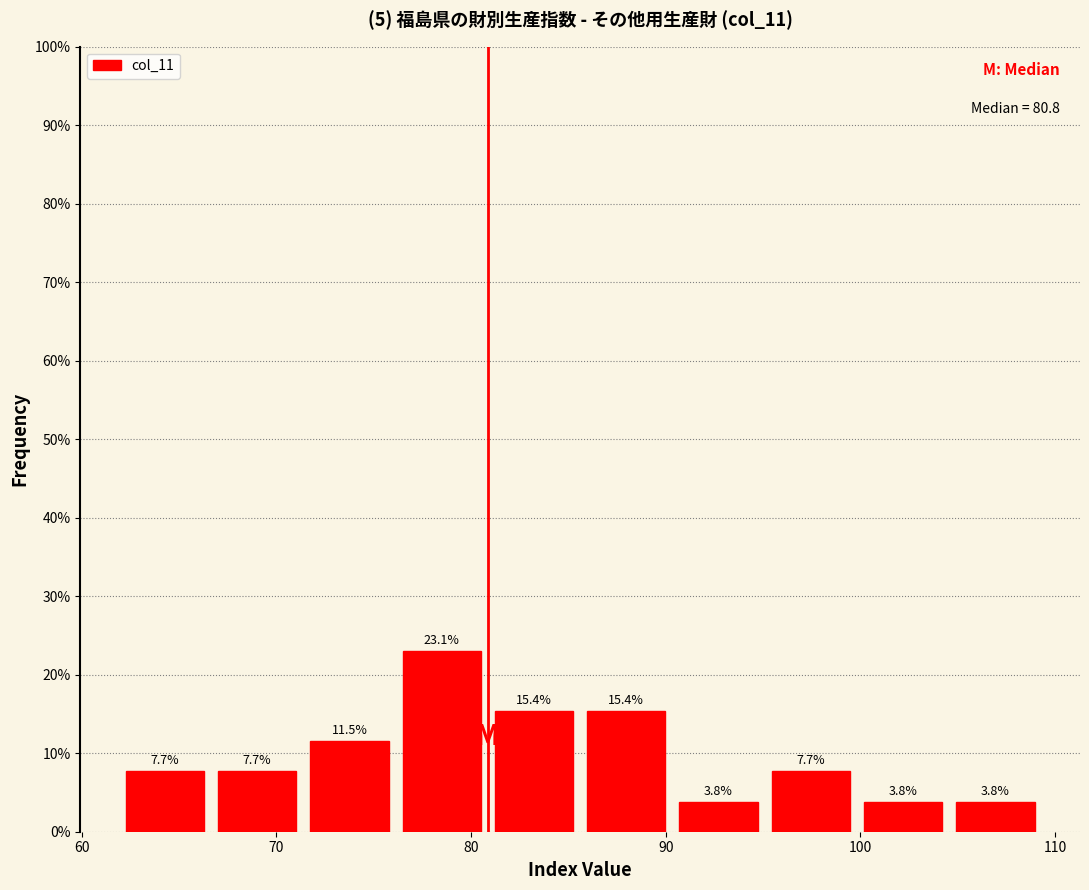

Reading left to right, transcribe this chart: for each bar, give the range it covers on the x-axis and its height. The bar edges are not printed on the chart, so give them approximately, as read against the axis.

62 to 67: 7.7
67 to 71: 7.7
71 to 76: 11.5
76 to 81: 23.1
81 to 86: 15.4
86 to 90: 15.4
90 to 95: 3.8
95 to 100: 7.7
100 to 105: 3.8
105 to 109: 3.8